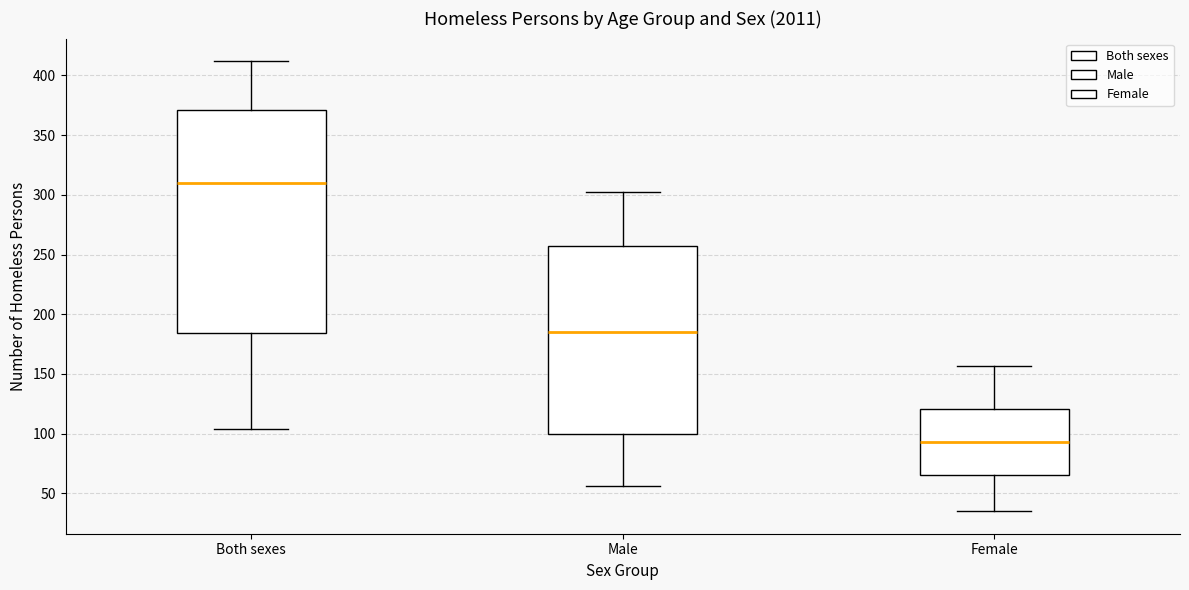

Reading left to right, transcribe this box plot: for each box, give where its median line is, the range the box spans, and where its two whiskers end, as read against the y-axis. The values are not printed on the chart, so give them approximately, as read against the axis.

Both sexes: median 310, box 185 to 370, whiskers 105 to 410
Male: median 185, box 100 to 255, whiskers 55 to 300
Female: median 95, box 65 to 120, whiskers 35 to 155